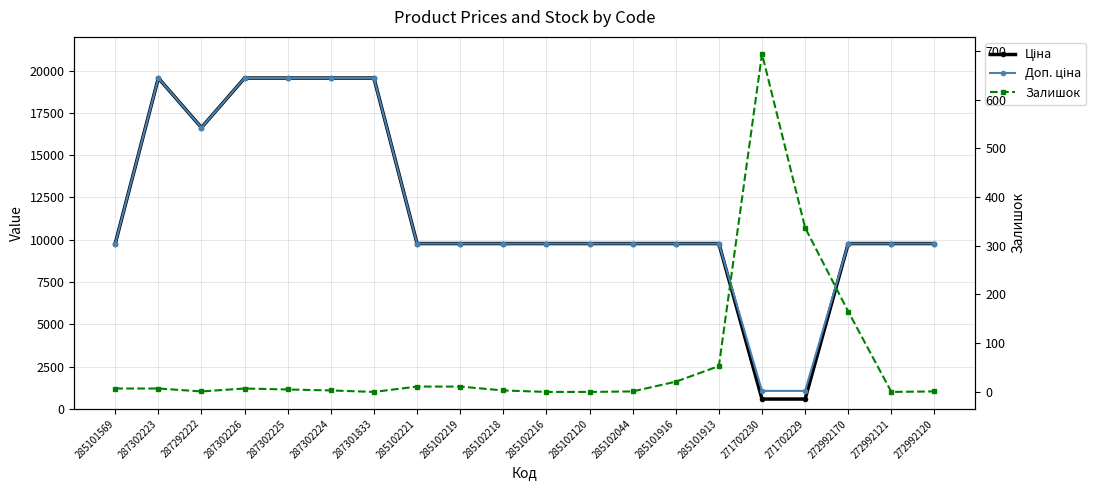

Does the chart have visible grid lines?

Yes